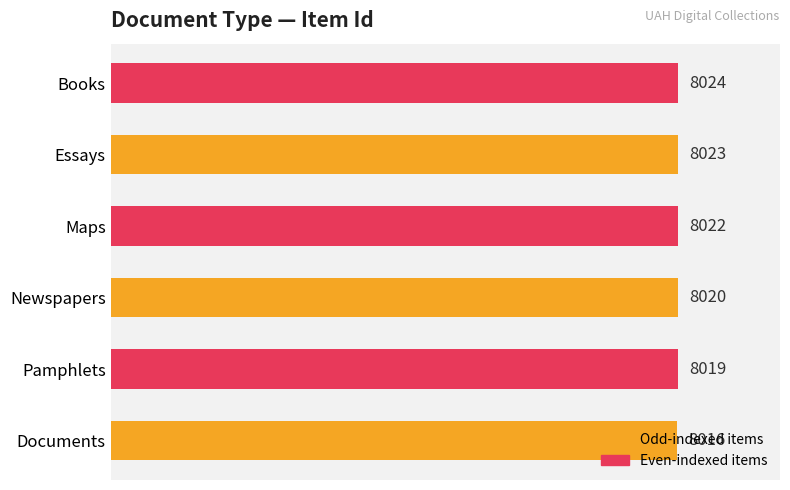

List the labels in order of value, smallest first.

Documents, Pamphlets, Newspapers, Maps, Essays, Books